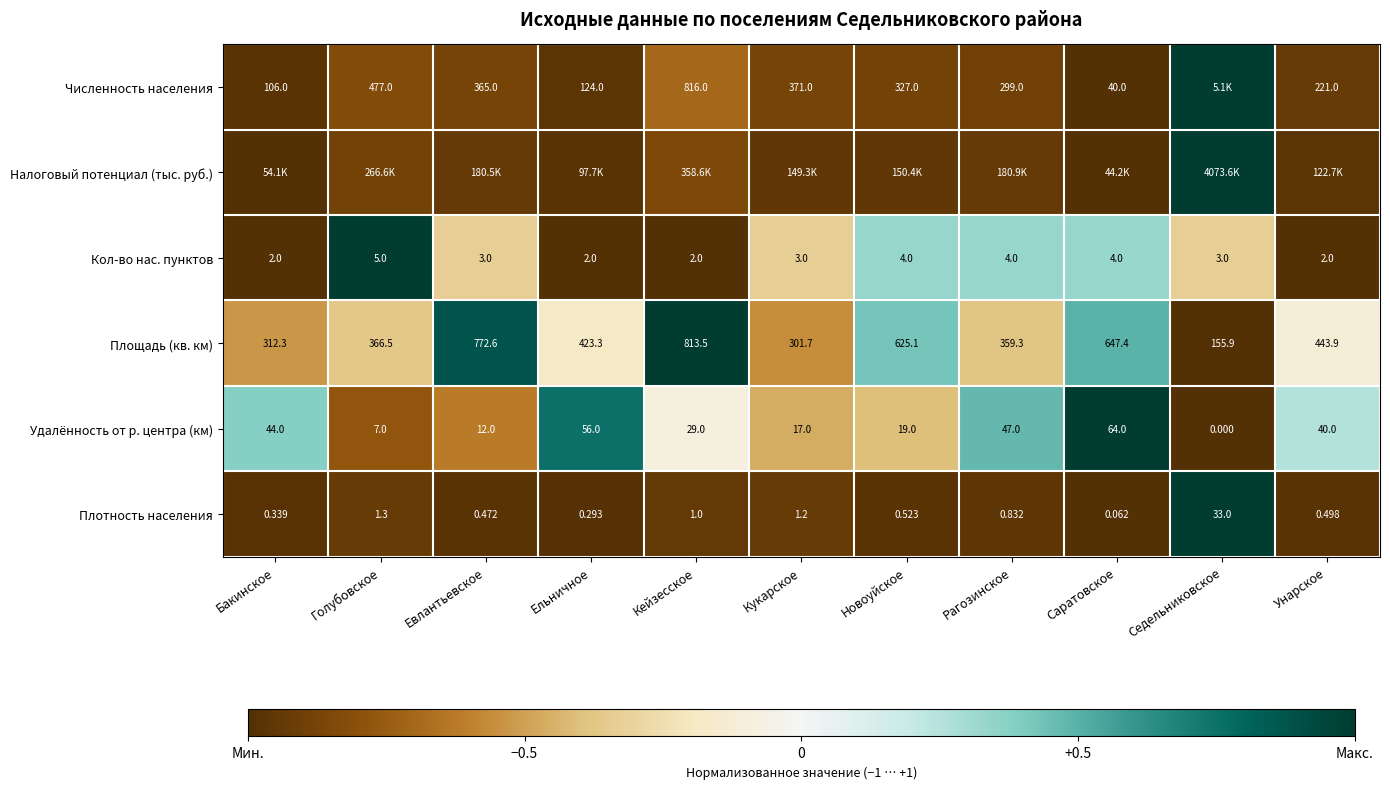

Which category has the lowest value in the Площадь (кв. км) series?

Седельниковское